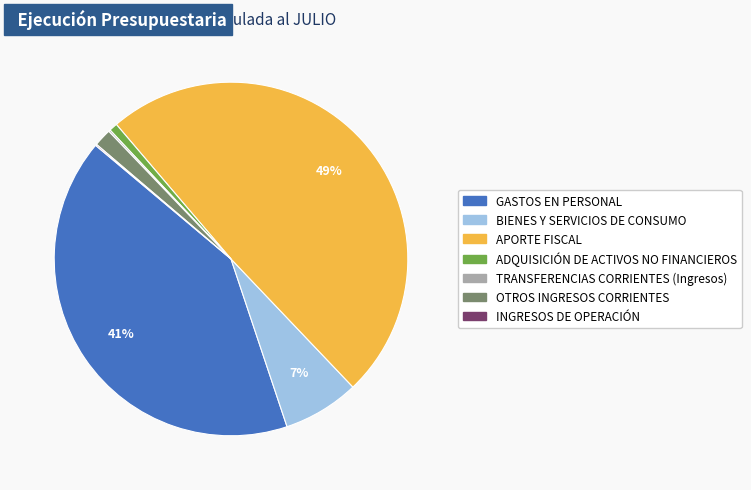

To the nearest percent, what percentage of the pie is OTROS INGRESOS CORRIENTES?

2%